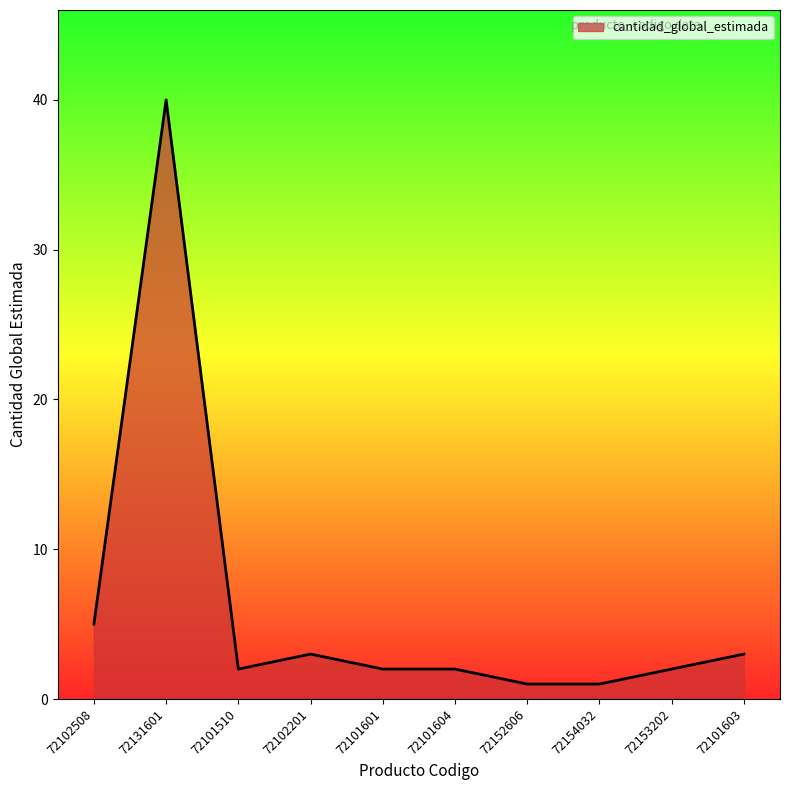

What value does the data have at 72101510?

2